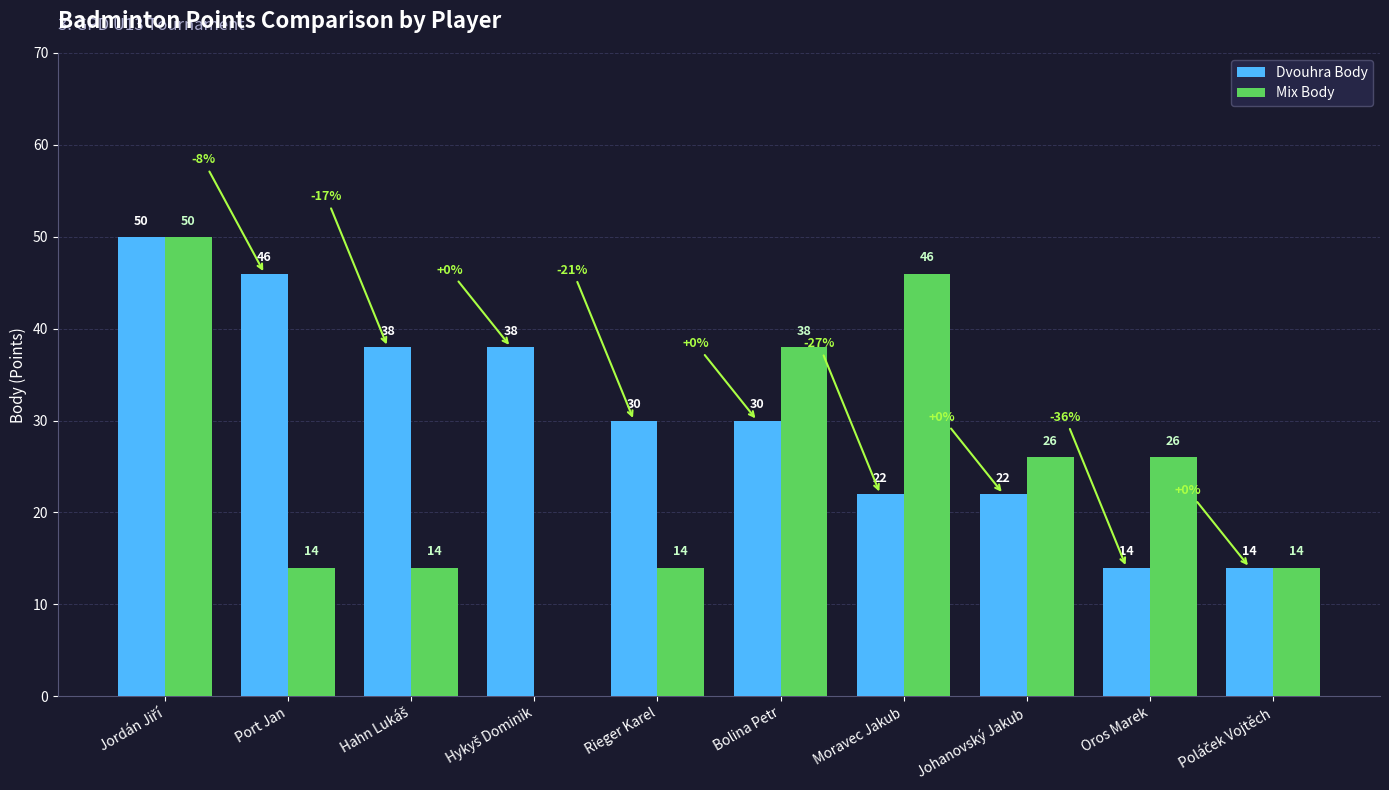

What is the highest value of the Mix Body series?

50